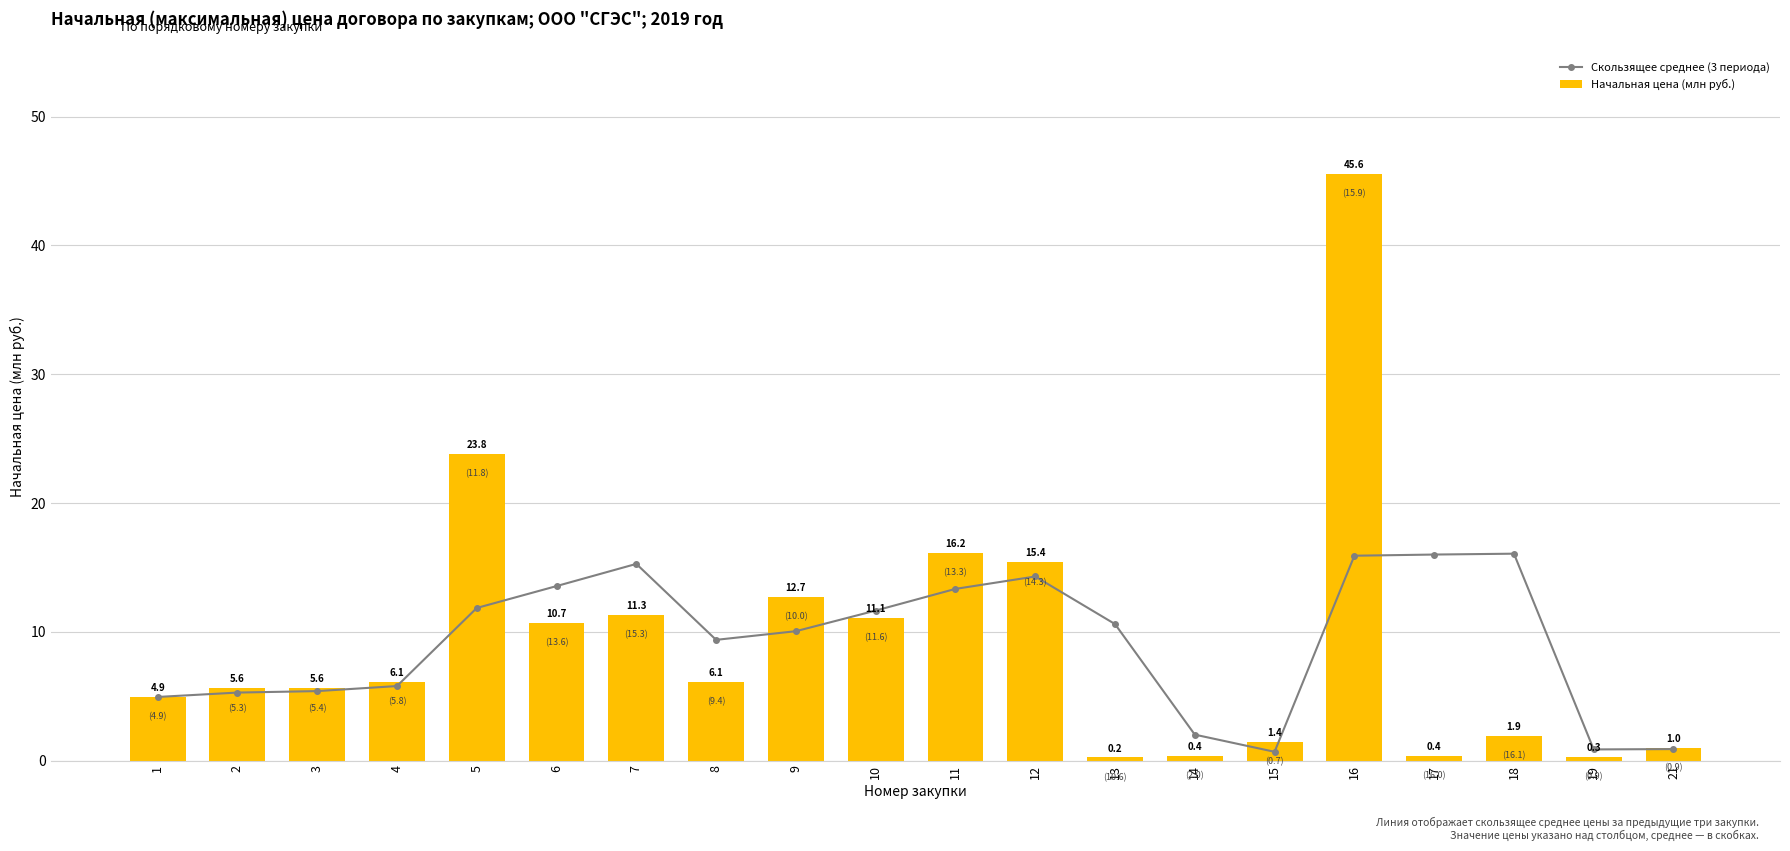

What is the value of the Скользящее среднее (3 периода) bar at the 1st from the left?

4.9